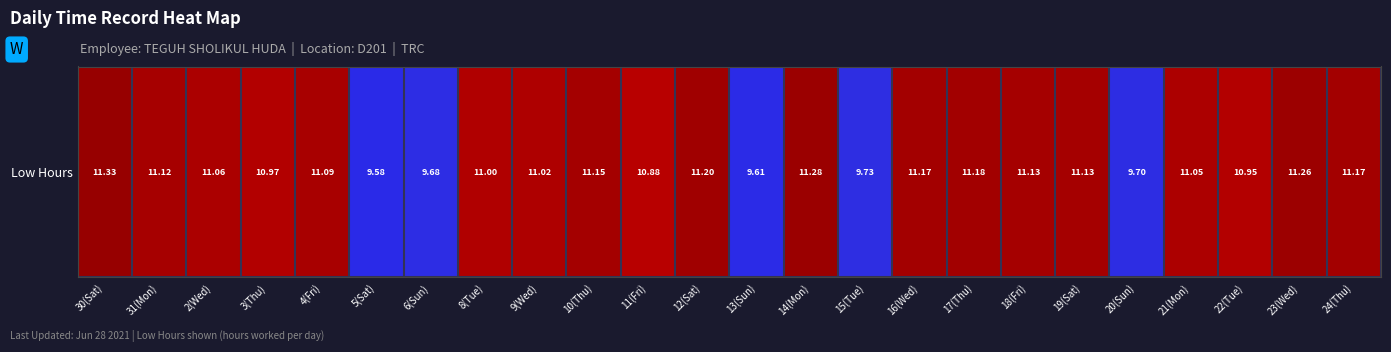

At which label does the data first exceed 11?

30(Sat)